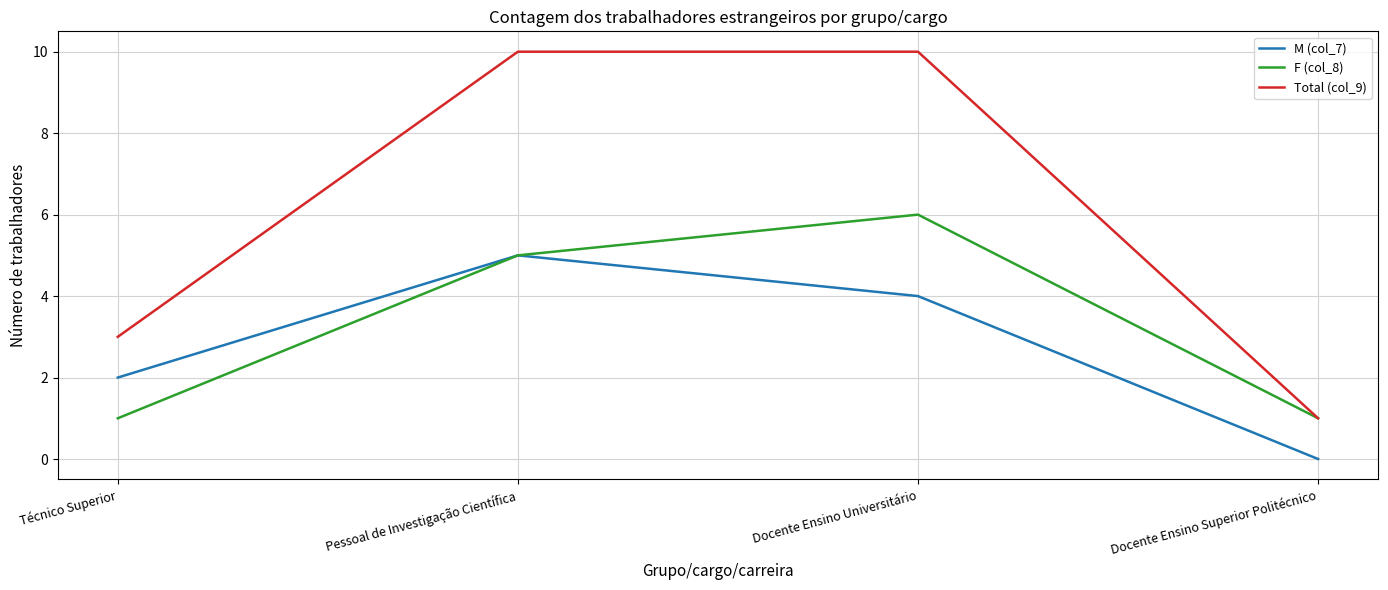

Is the value of F (col_8) at Pessoal de Investigação Científica greater than the value of M (col_7) at Docente Ensino Universitário?

Yes